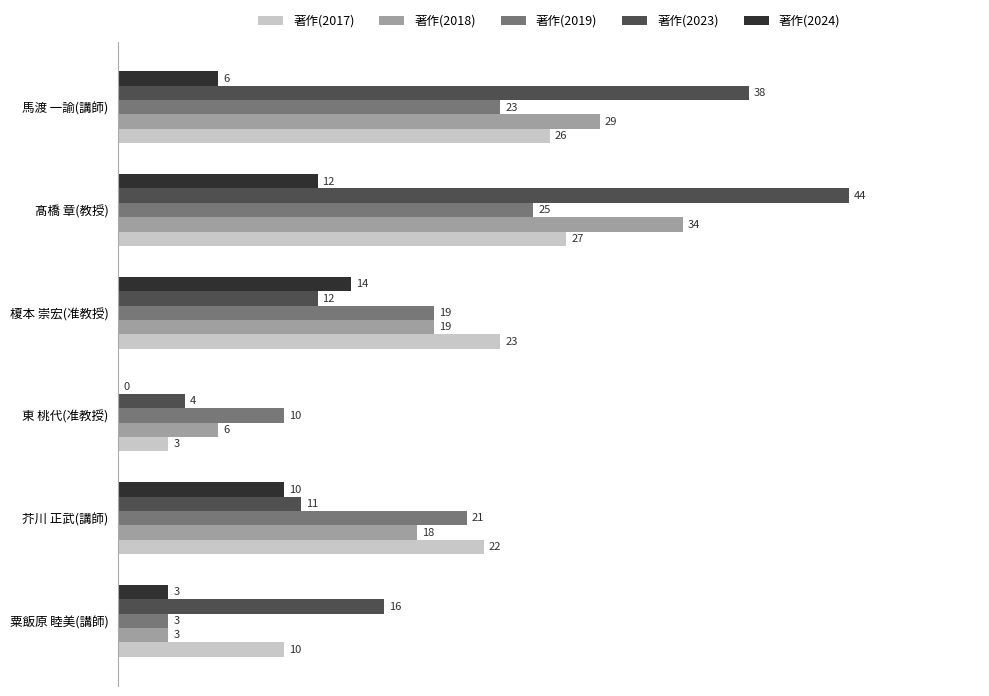

What are all the series names shown in the legend?

著作(2017), 著作(2018), 著作(2019), 著作(2023), 著作(2024)